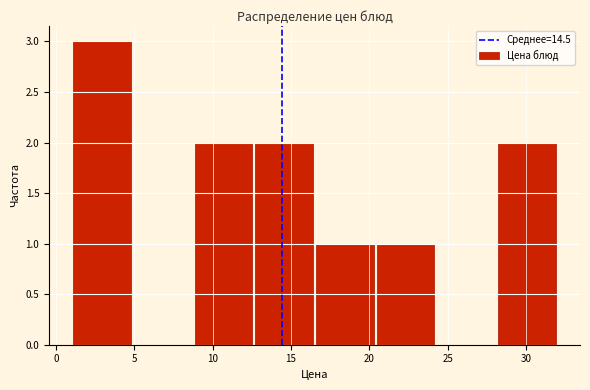

Which range on the x-axis has the tallest bar?

1.0 to 5.0